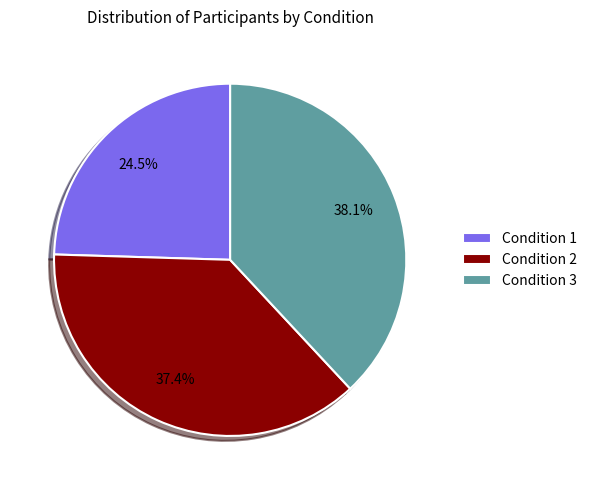

What percentage is NOT represented by Condition 2?

62.6%